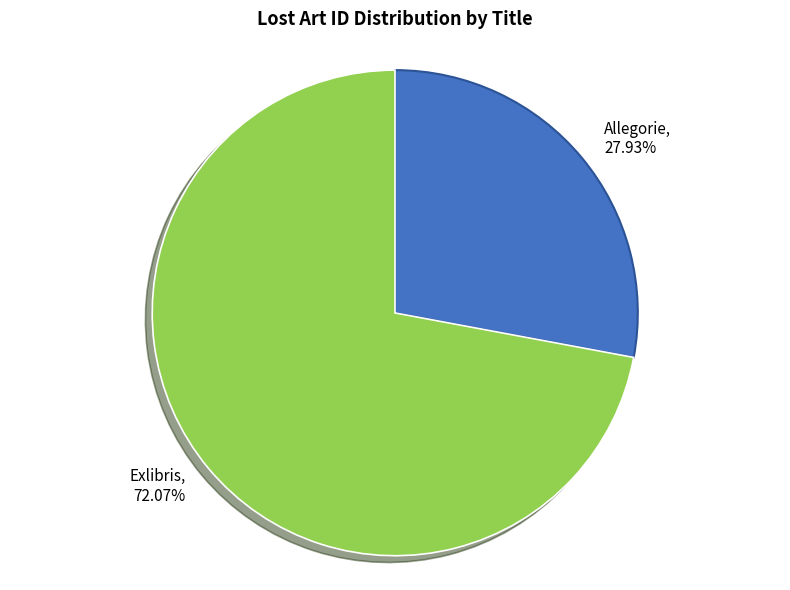

To the nearest percent, what is the average slice percentage?

50%